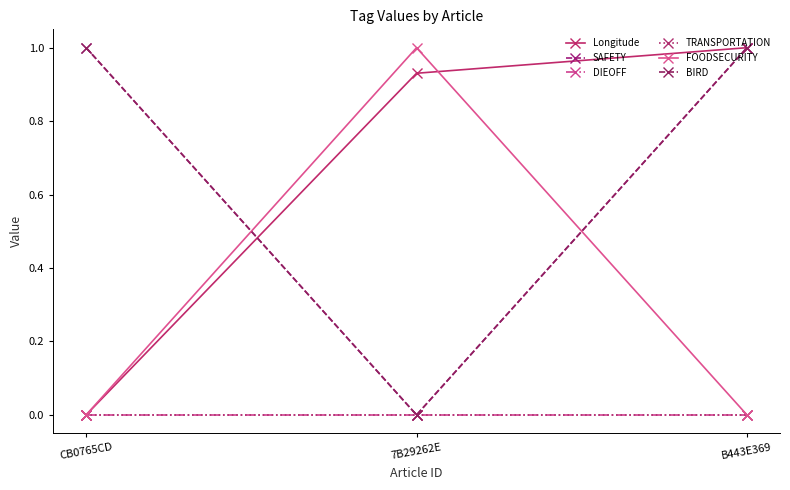

Does the chart have visible grid lines?

No